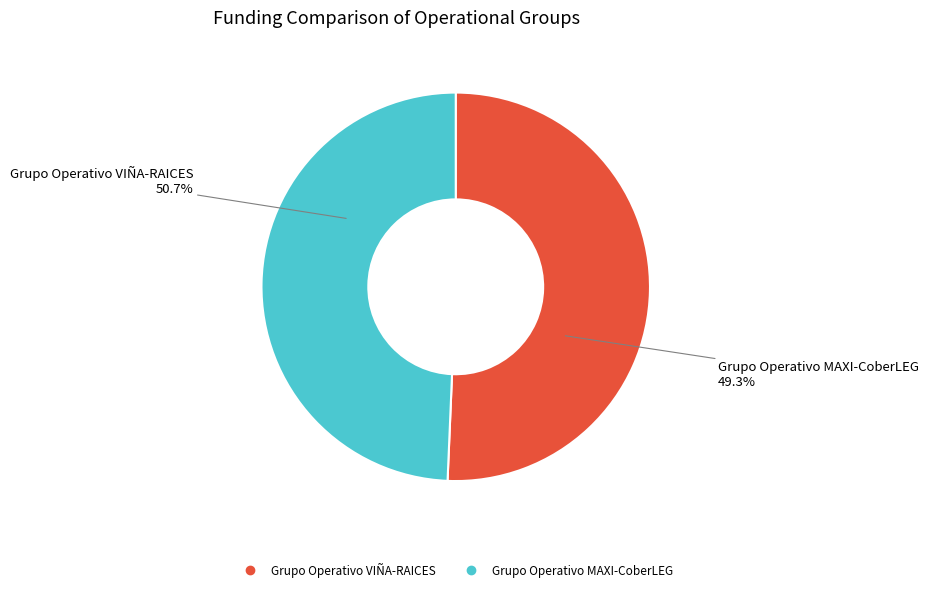

Is it true that Grupo Operativo MAXI-CoberLEG is 39% of the pie?

False